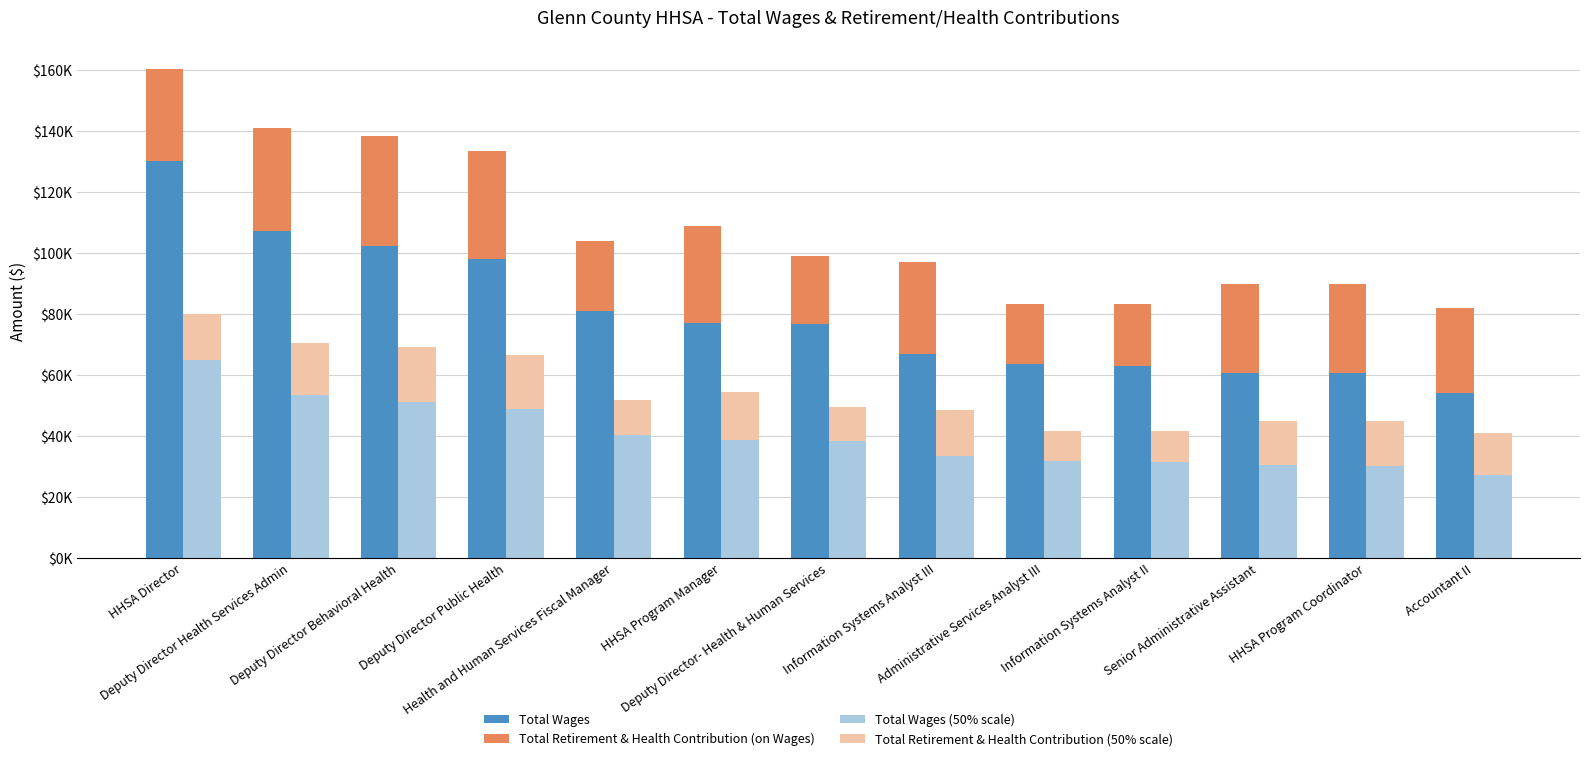

What is the difference between the highest and lowest values at HHSA Director?

115105.5